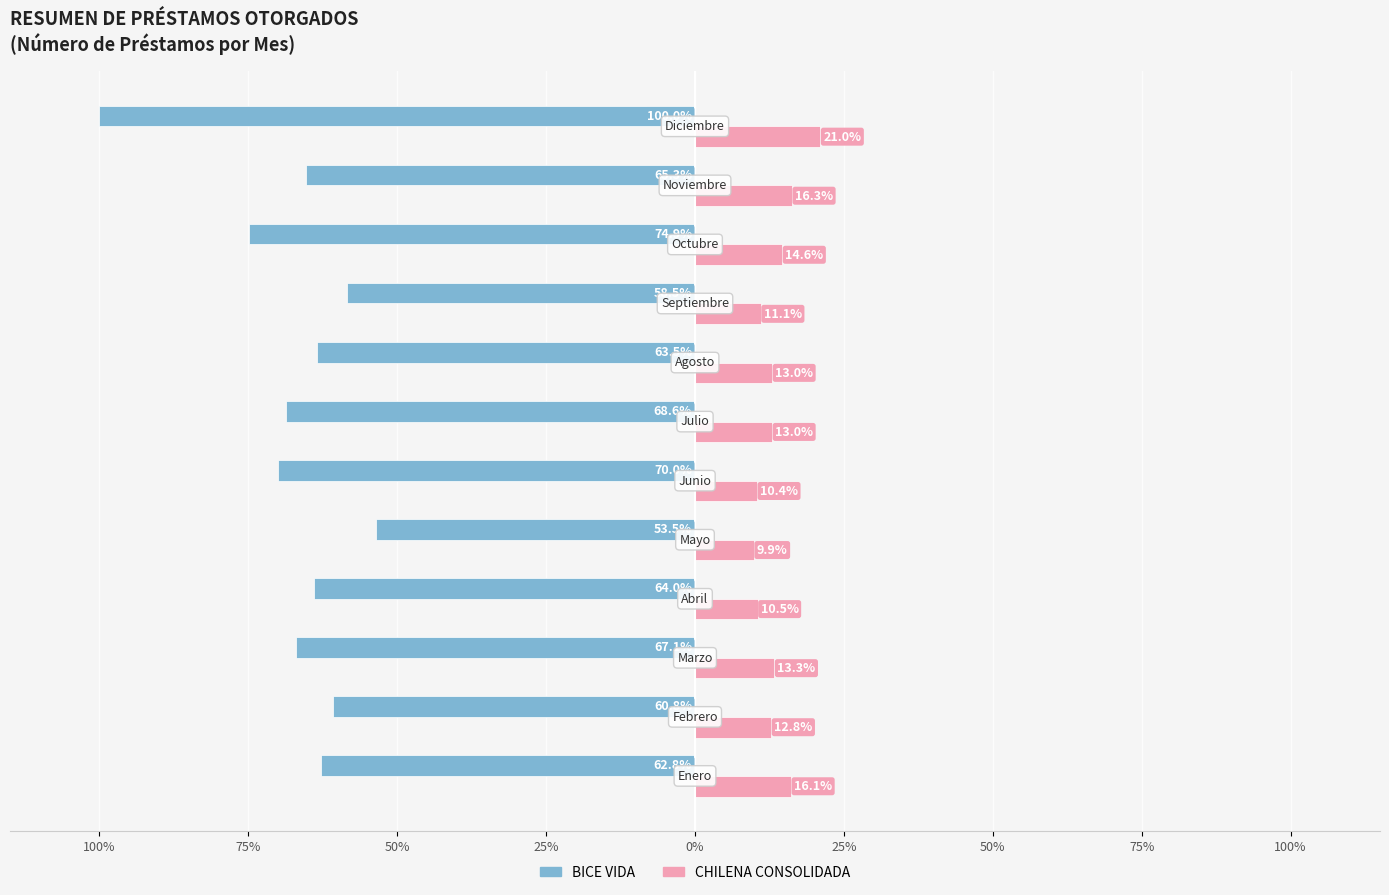

What is the difference between the second highest and second lowest values in the CHILENA CONSOLIDADA series?

5.9